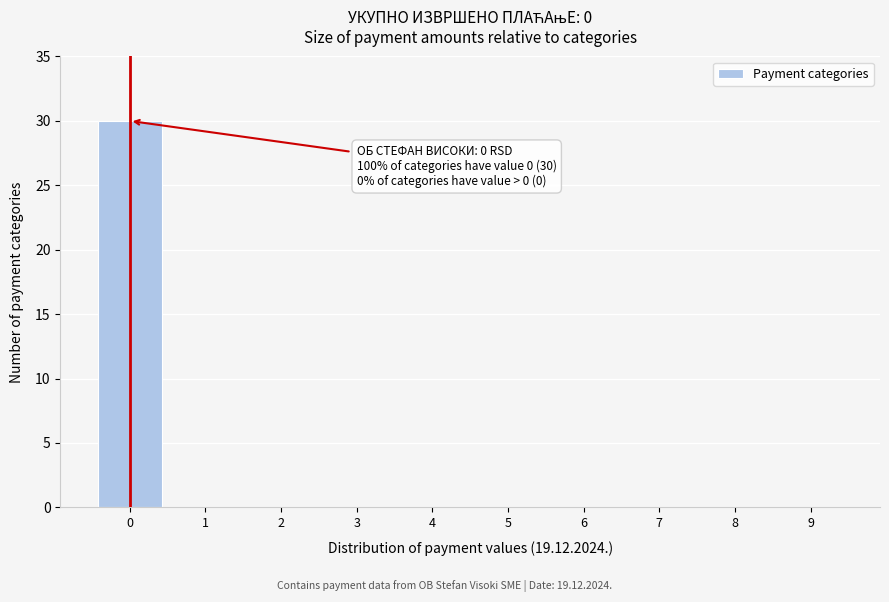

Reading right to left, extract all data points from this chart.

9=0	8=0	7=0	6=0	5=0	4=0	3=0	2=0	1=0	0=30